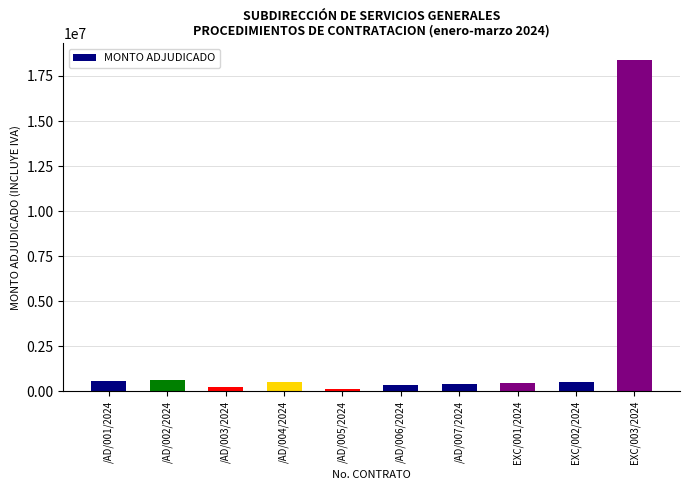

How many data points are above 498838?

5